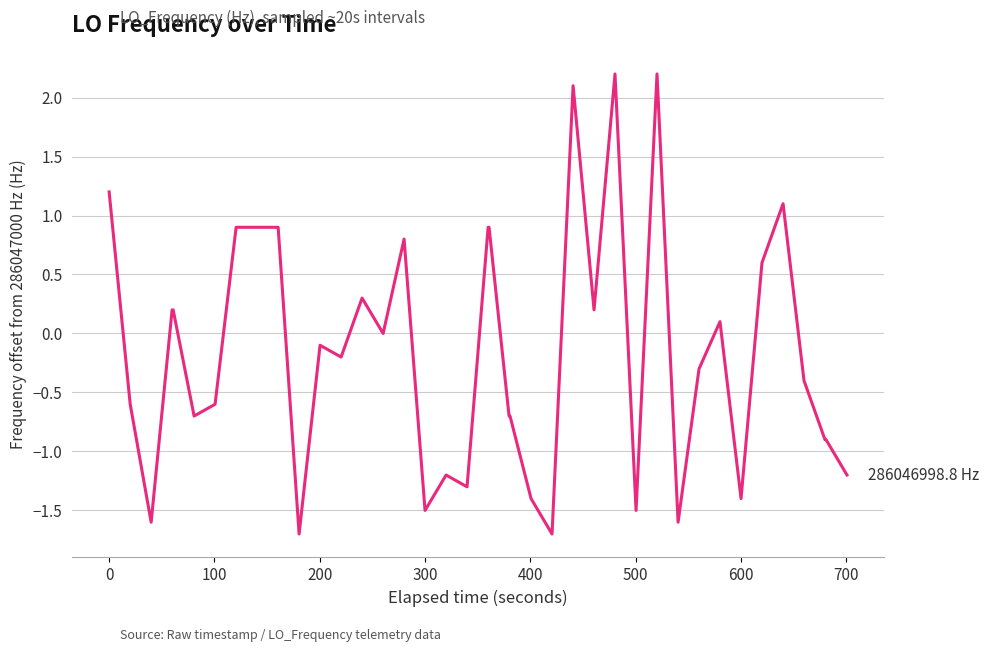

What is the difference between the maximum and minimum values?

3.9